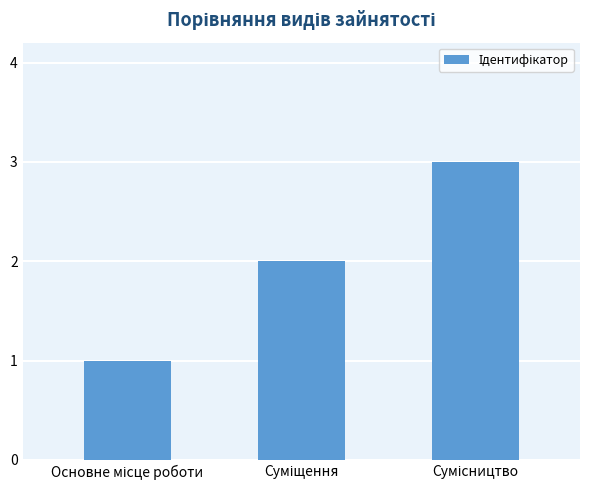

How many data points does each series have?

3